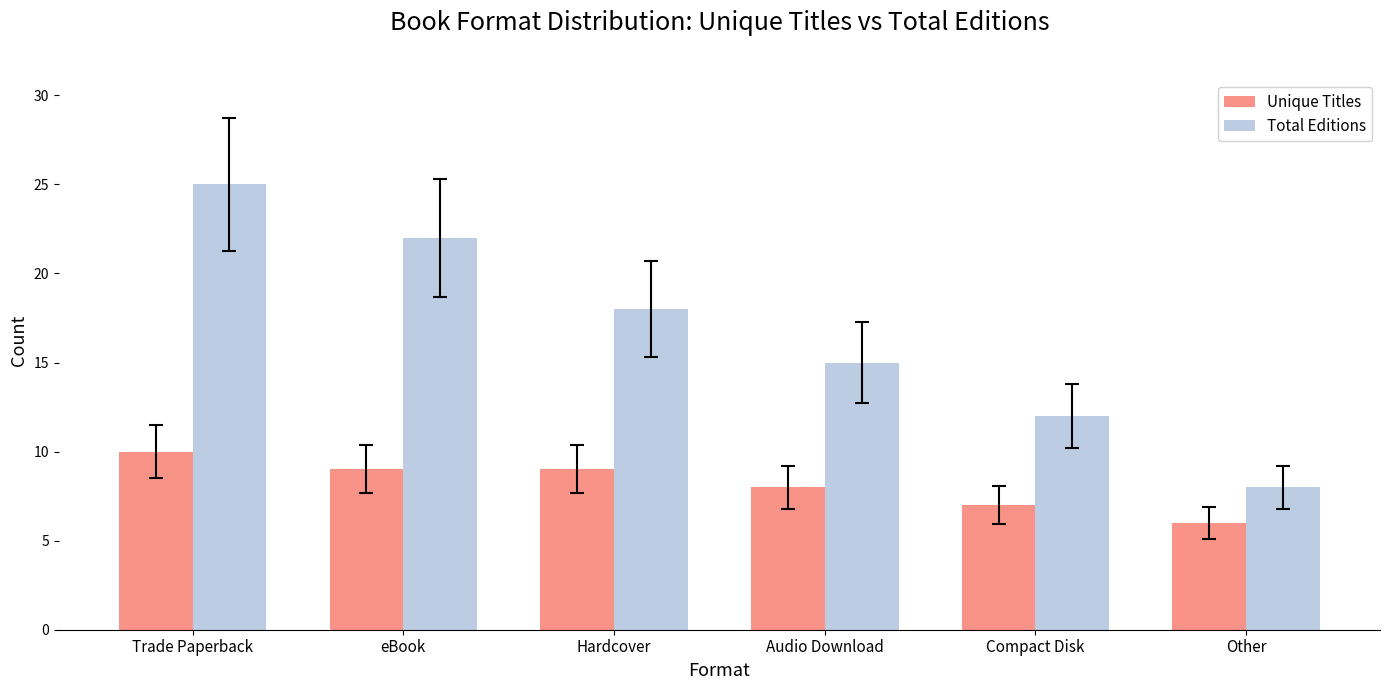

What is the difference between the Total Editions values at Audio Download and Trade Paperback?

10